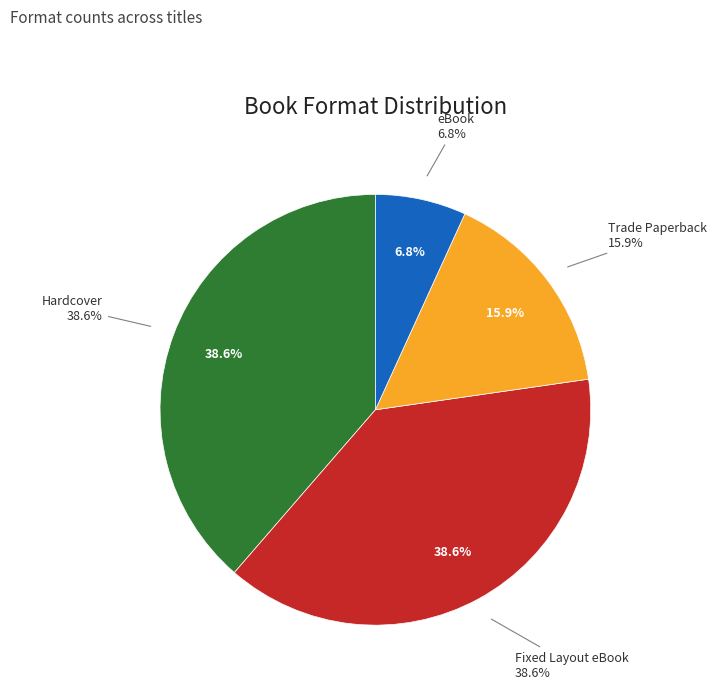

Approximately how many times larger is the value at eBook compared to Trade Paperback?

0.4